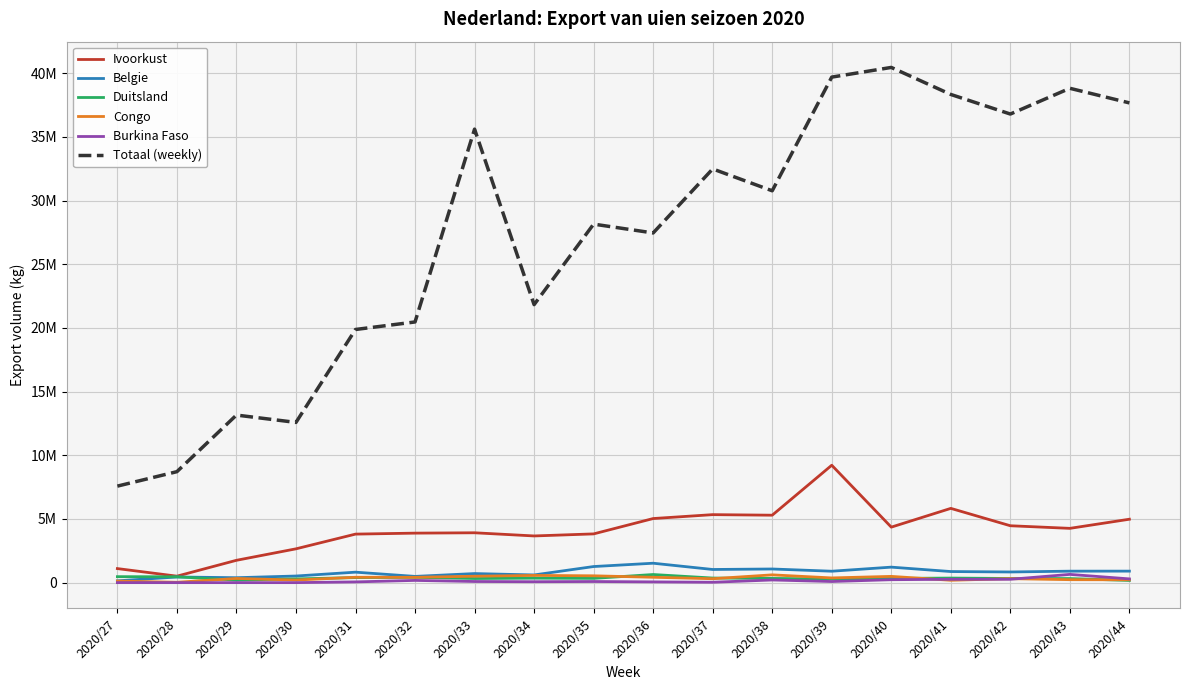

What is the difference between the maximum and minimum values in the Totaal (weekly) series?

32874060